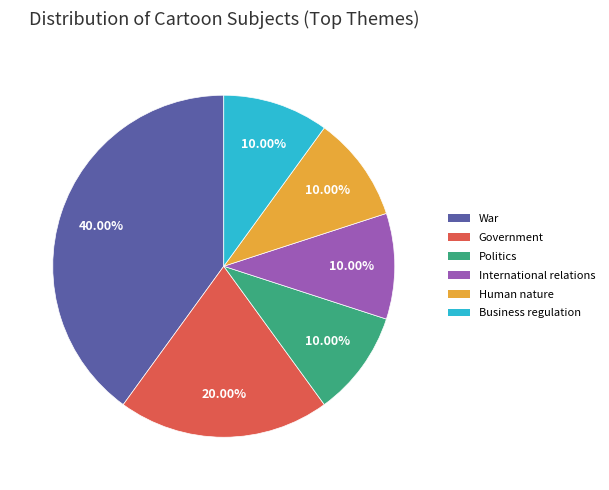

What portion of the pie excludes Human nature?

90.0%